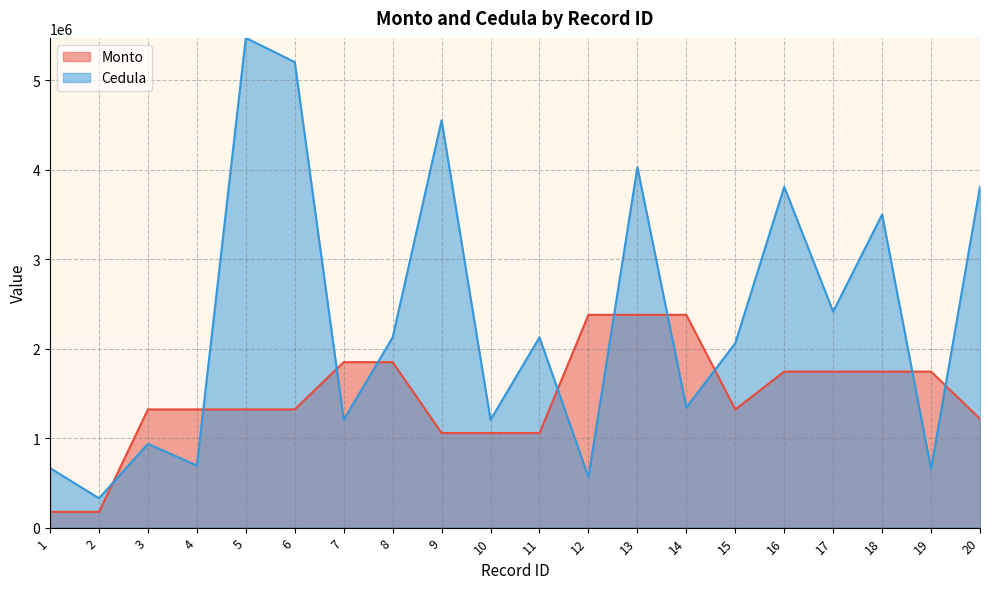

Rank the categories by Monto value from highest to lowest.

12, 13, 14, 7, 8, 16, 17, 18, 19, 3, 4, 5, 6, 15, 20, 9, 10, 11, 1, 2